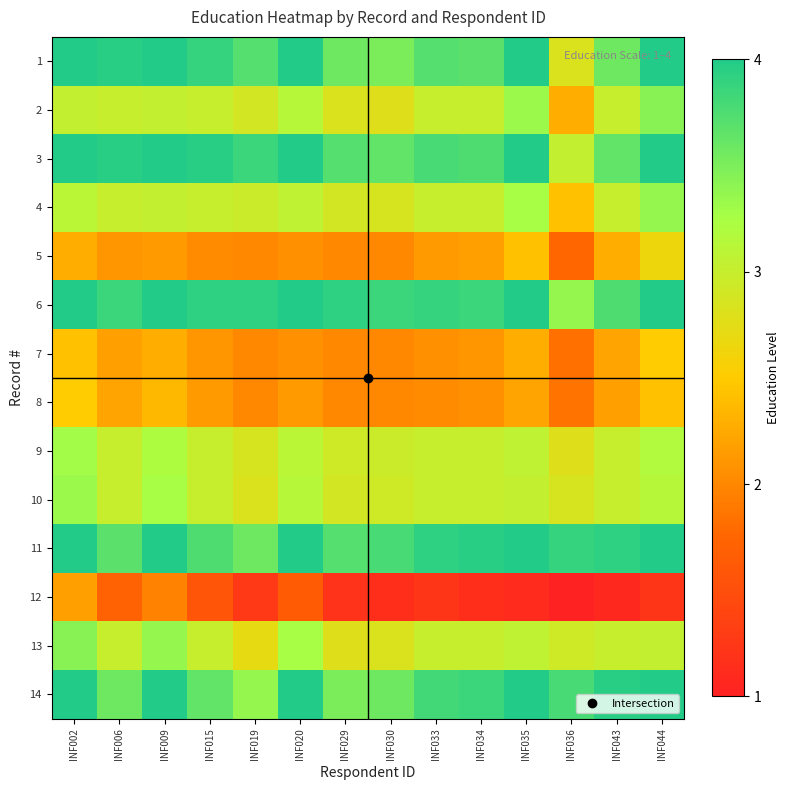

At INF006, list the series in order from largest to smallest.

1, 3, 6, 11, 14, 2, 4, 9, 10, 13, 8, 7, 5, 12